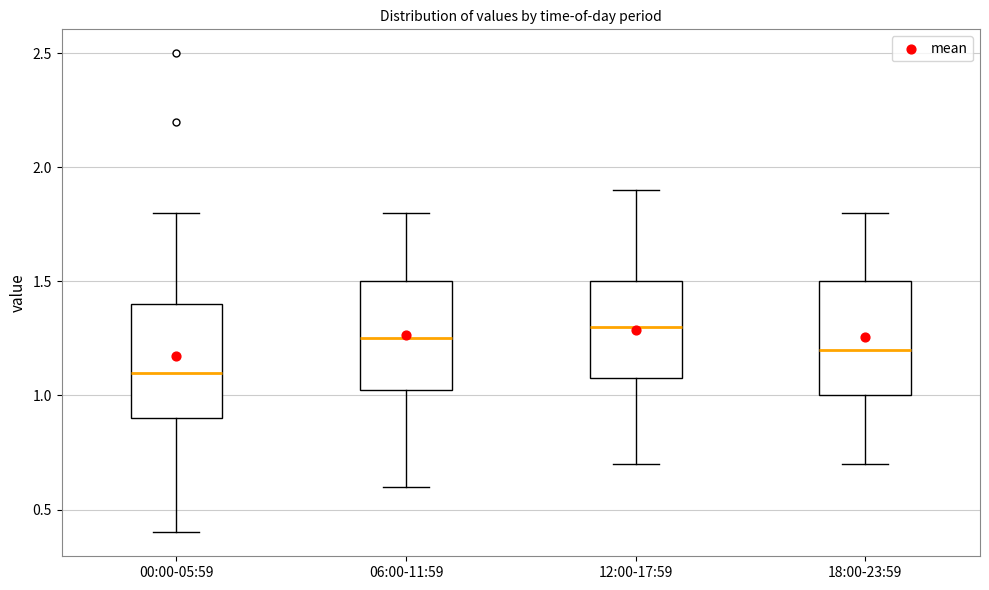

Which box's median line is the lowest?

00:00-05:59